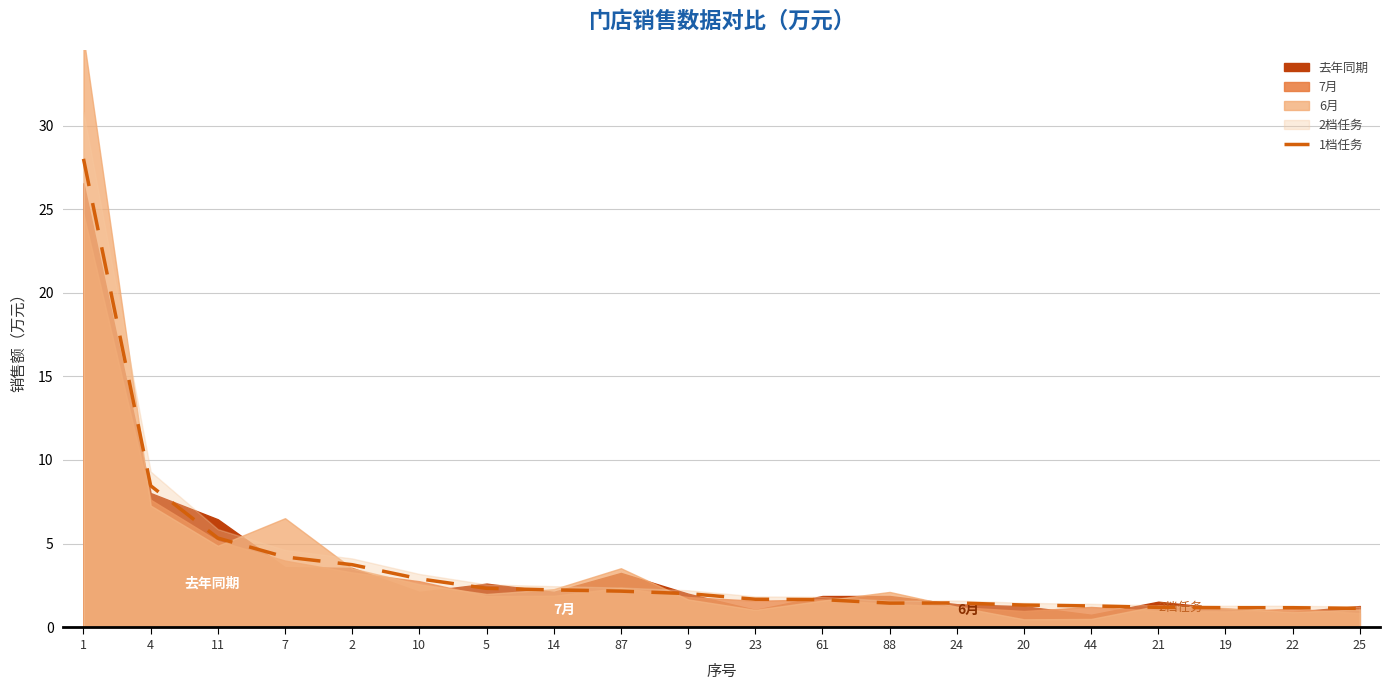

What is the maximum value for 1档任务?

28.0